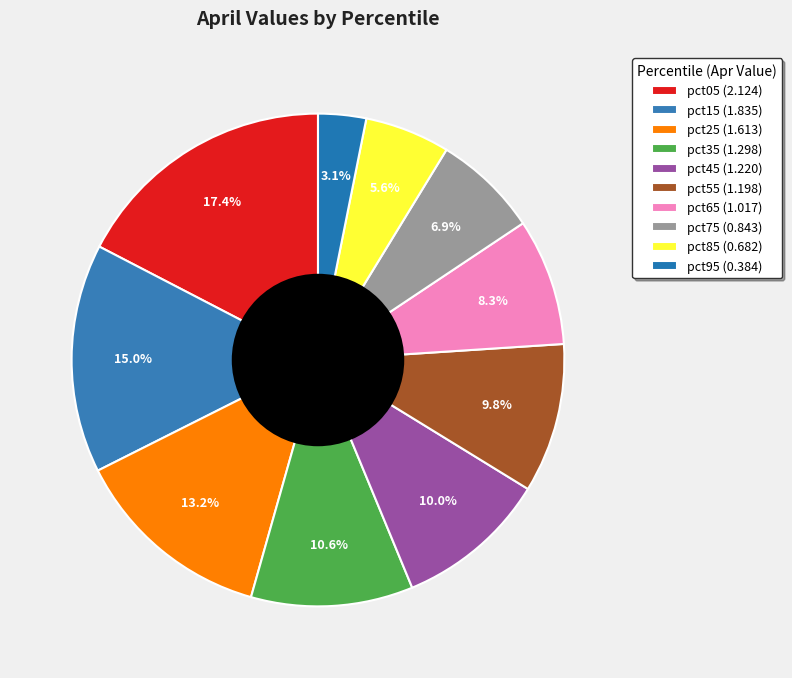

How many slices are in this pie chart?

10